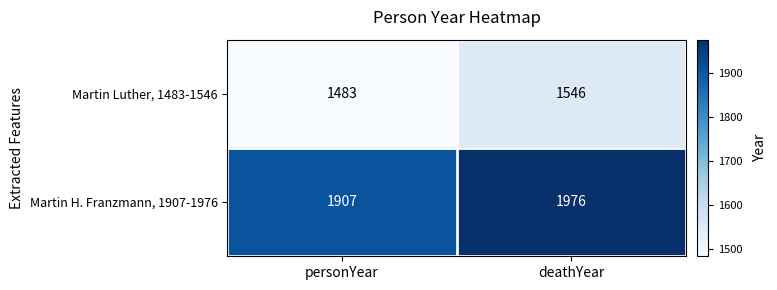

What value does the Martin H. Franzmann, 1907-1976 series have at deathYear?

1976